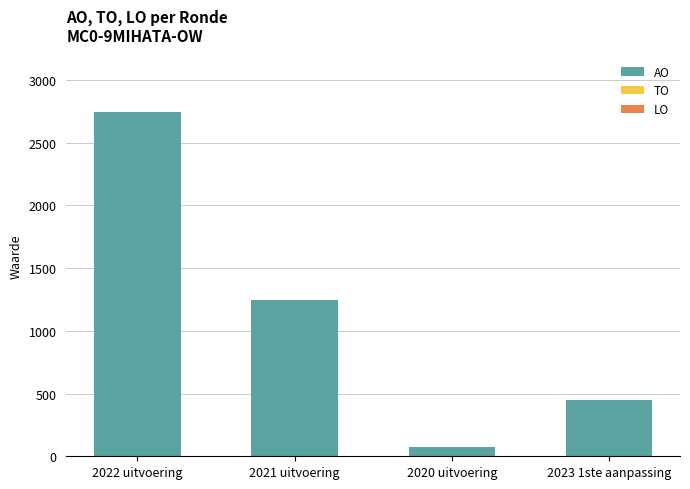

At which category does the chart reach its peak across all series?

2022 uitvoering